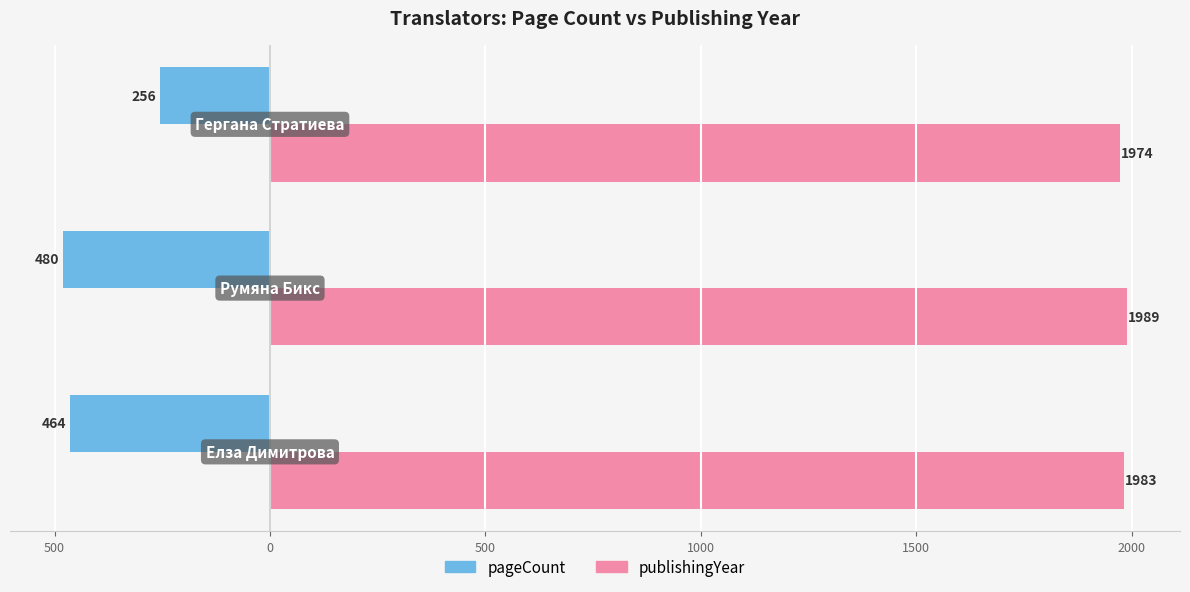

What are all the series names shown in the legend?

pageCount, publishingYear